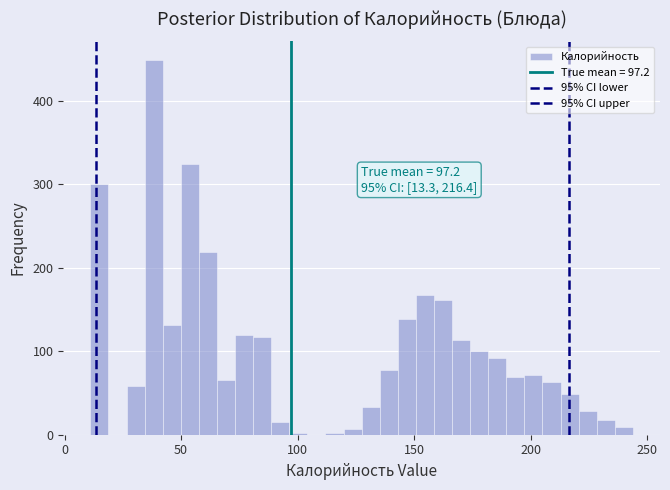

Read against the x-axis, roughly where is the centre of the tallest bar?

40